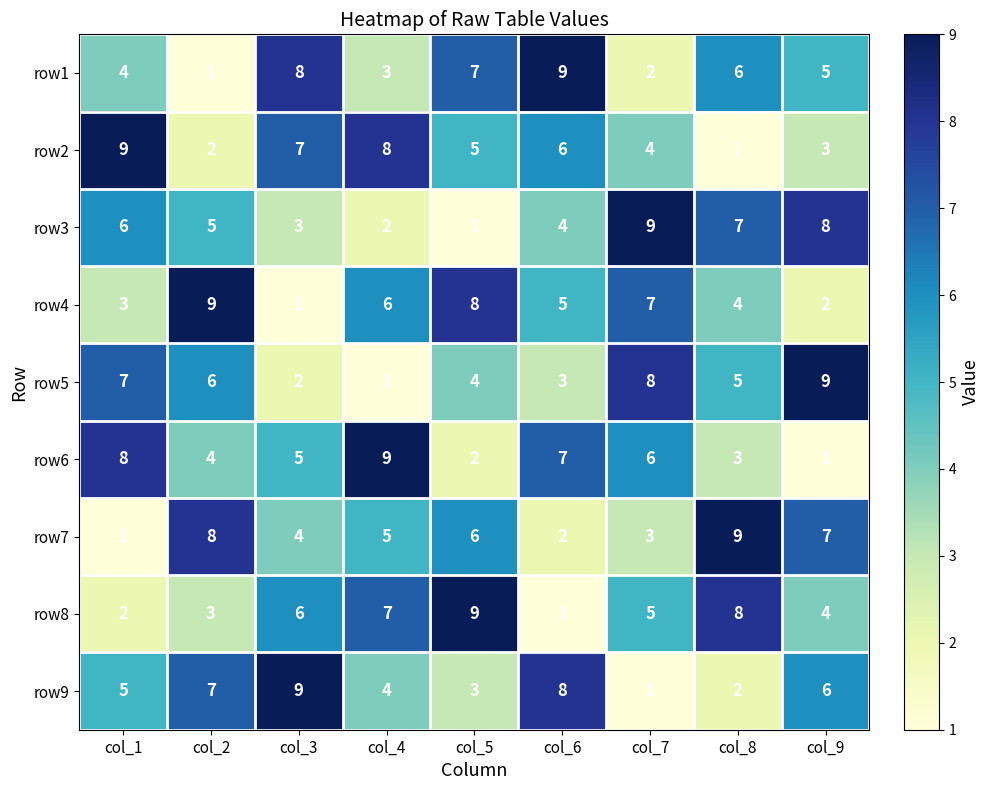

What is the spread (max minus min) of values at col_3?

8